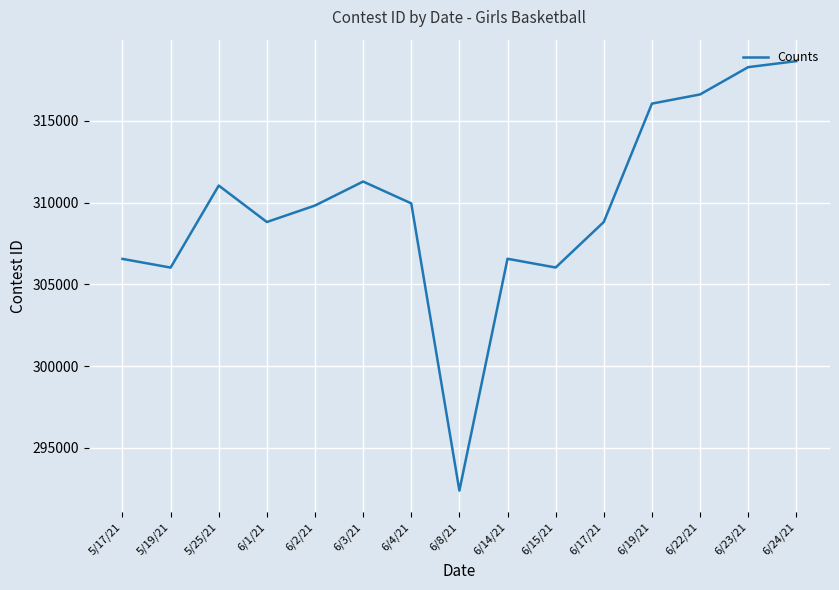

What is the difference between the values at 6/19/21 and 6/2/21?

6235